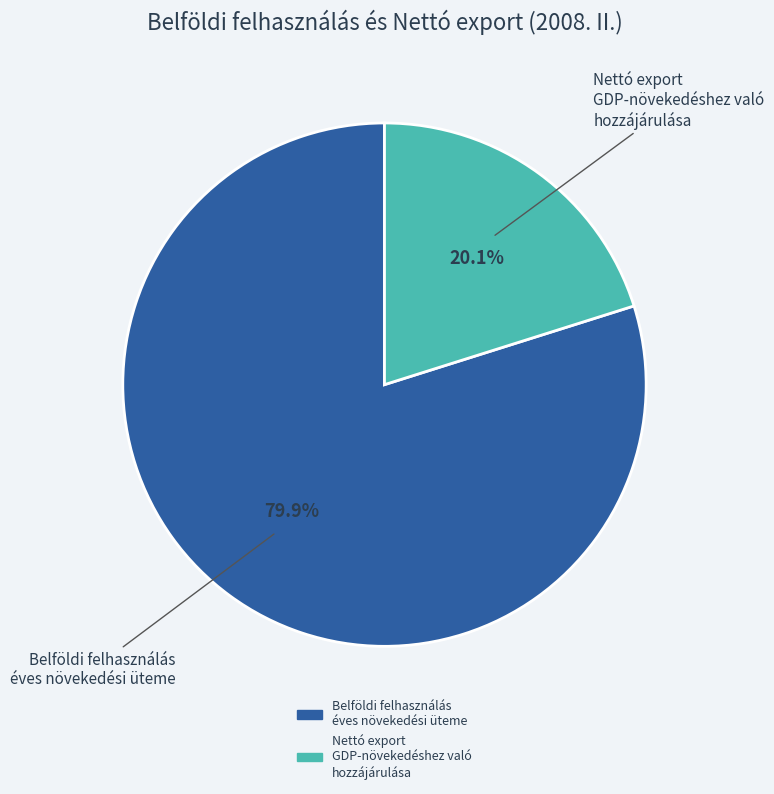

To the nearest percent, what is the difference between the largest and smallest slice percentages?

60%